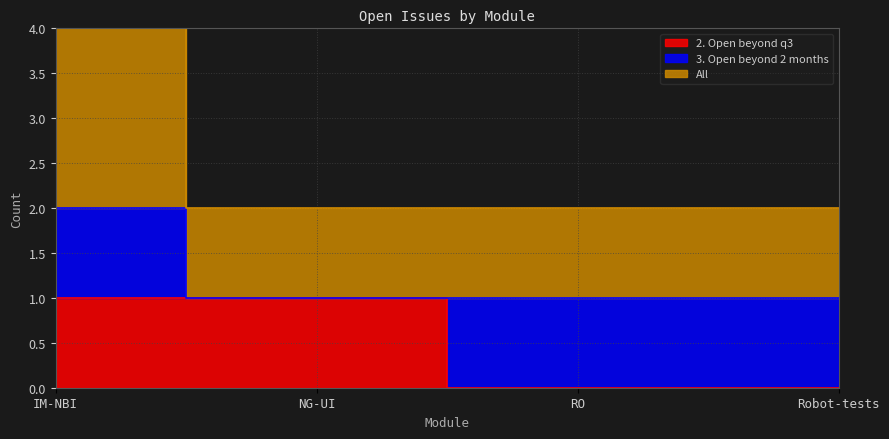

Which series changed the most between IM-NBI and RO?

2. Open beyond q3